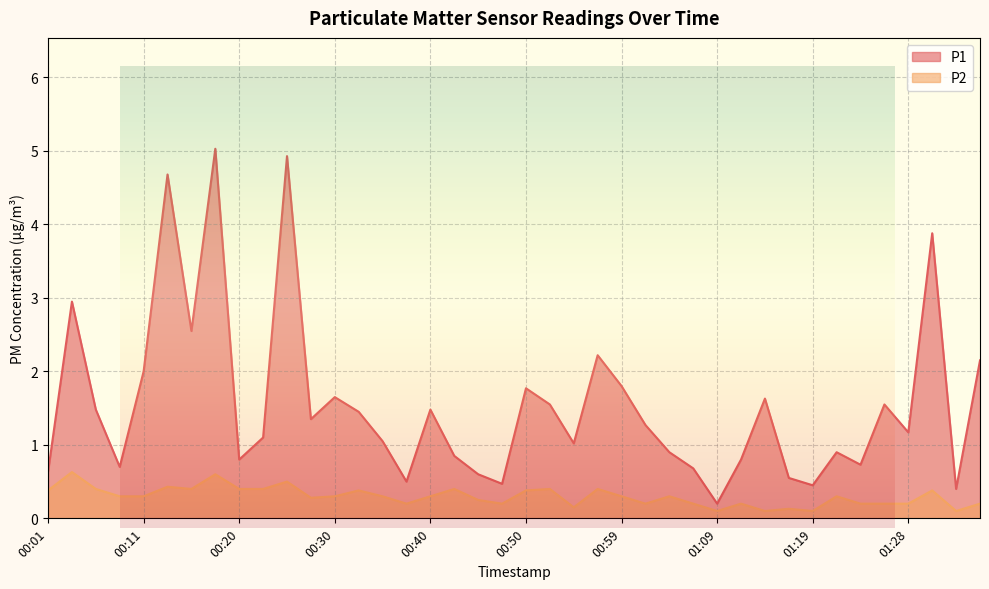

What is the difference between the second highest and second lowest values in the P2 series?

0.5